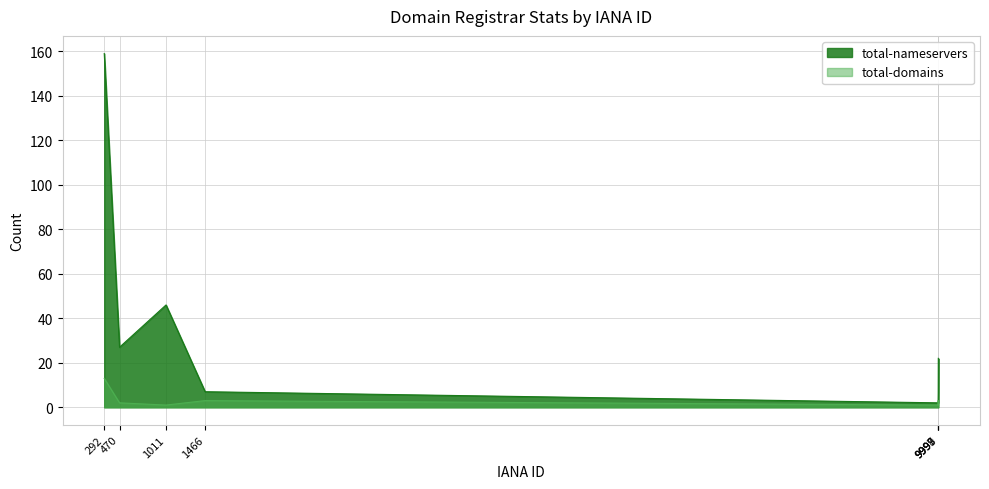

Which series has the widest spread of values?

total-nameservers